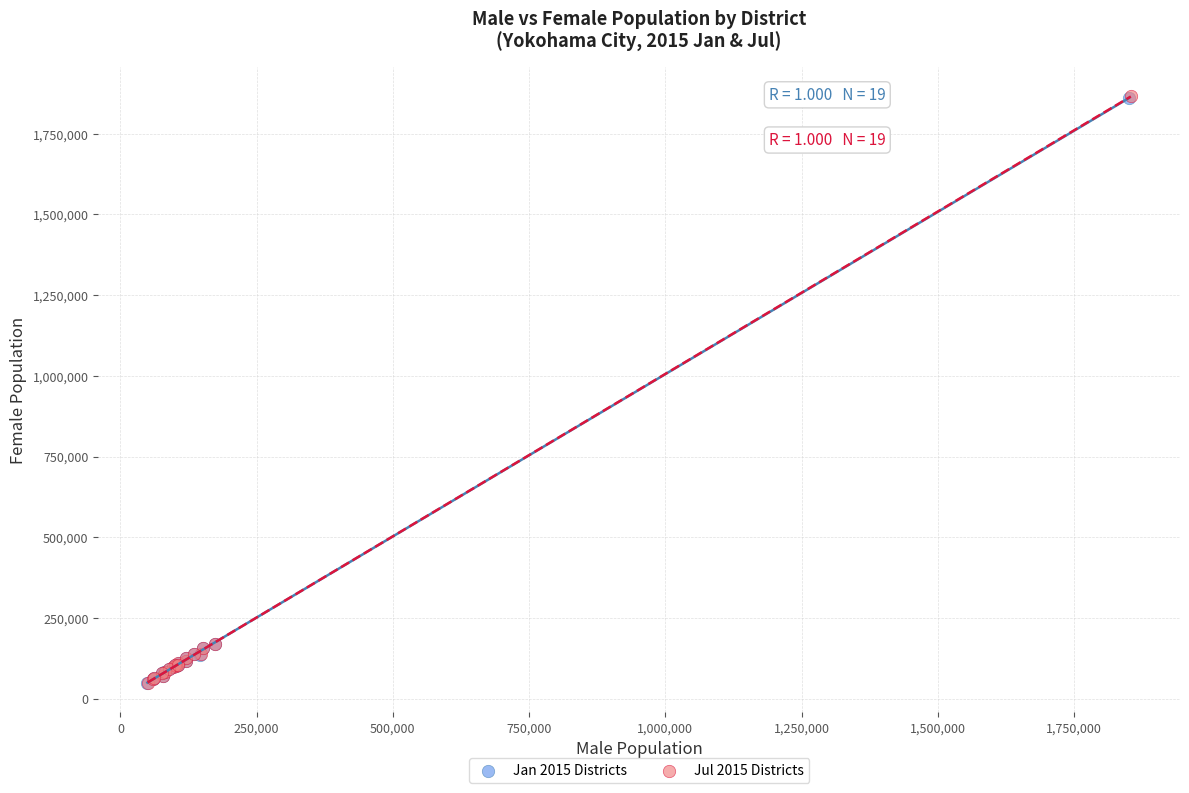

Which series has the widest spread of Y values?

Jul 2015 Districts